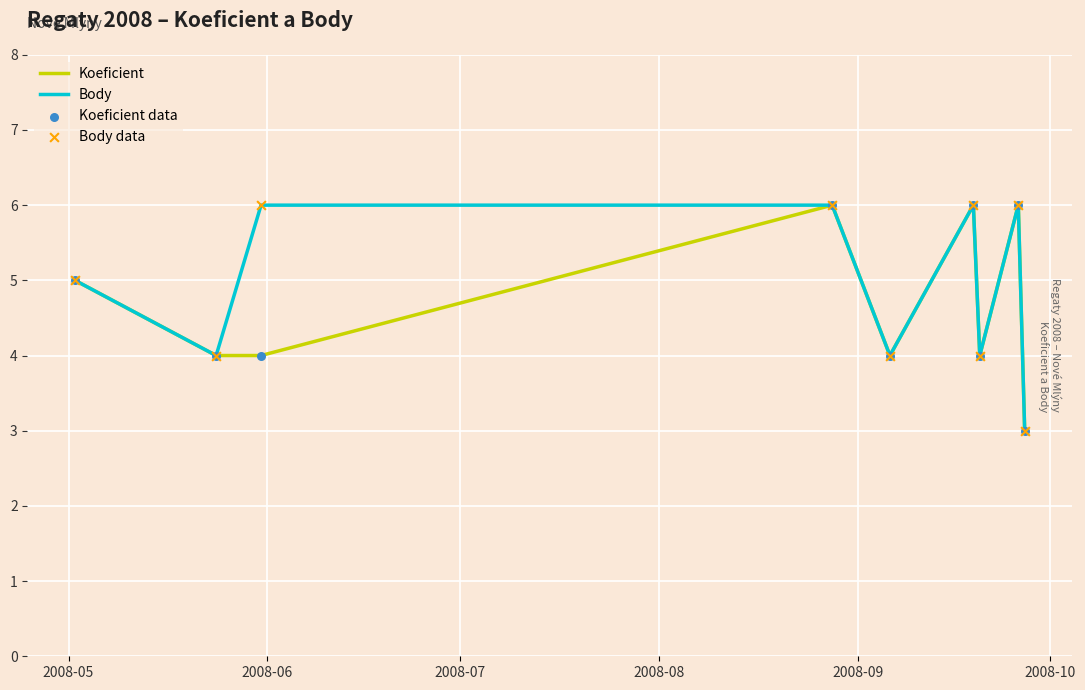

What is the greatest value displayed?

6